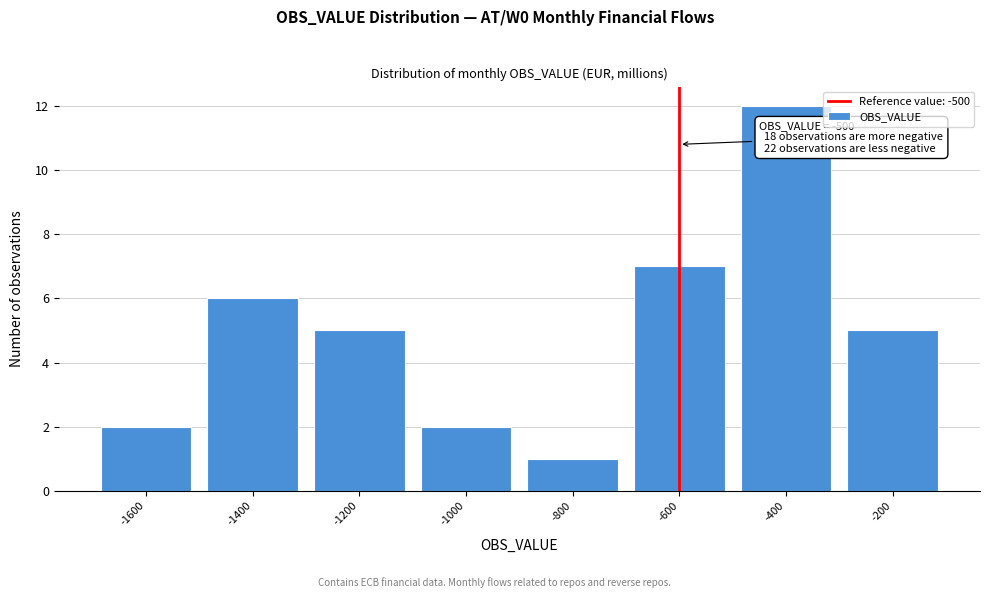

Reading left to right, what are all the values shown in this chart?

2	6	5	2	1	7	12	5